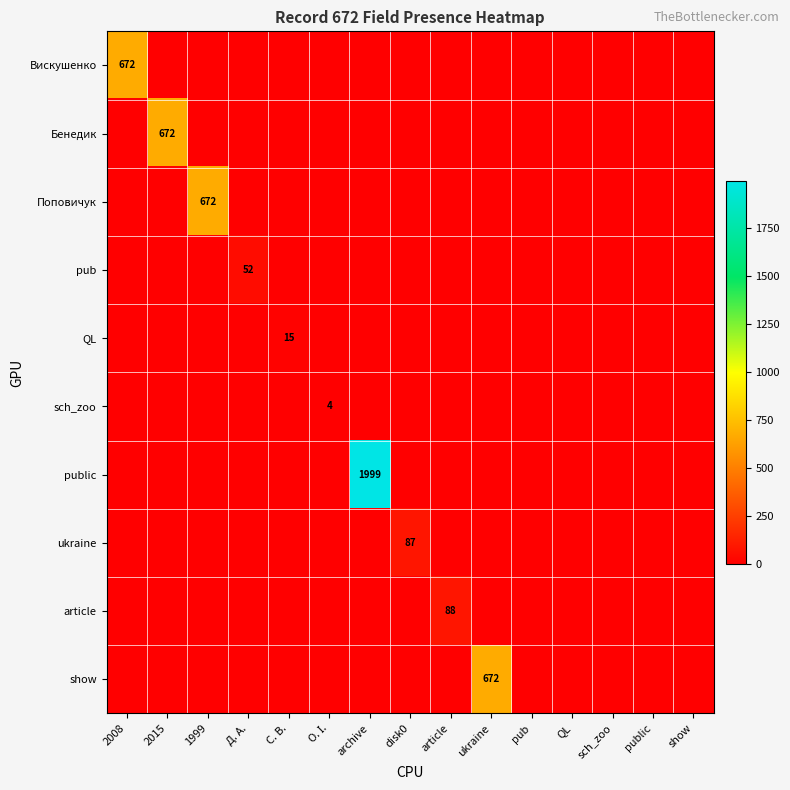

Which series has the largest range (max minus min)?

public